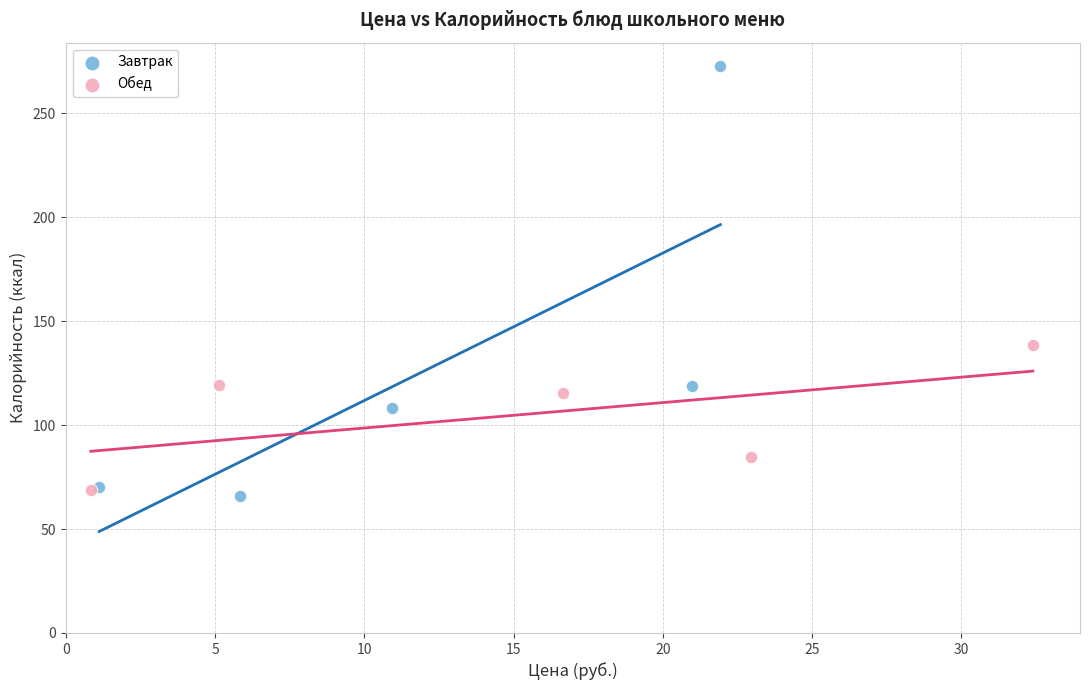

Which series reaches the maximum Y coordinate?

Завтрак